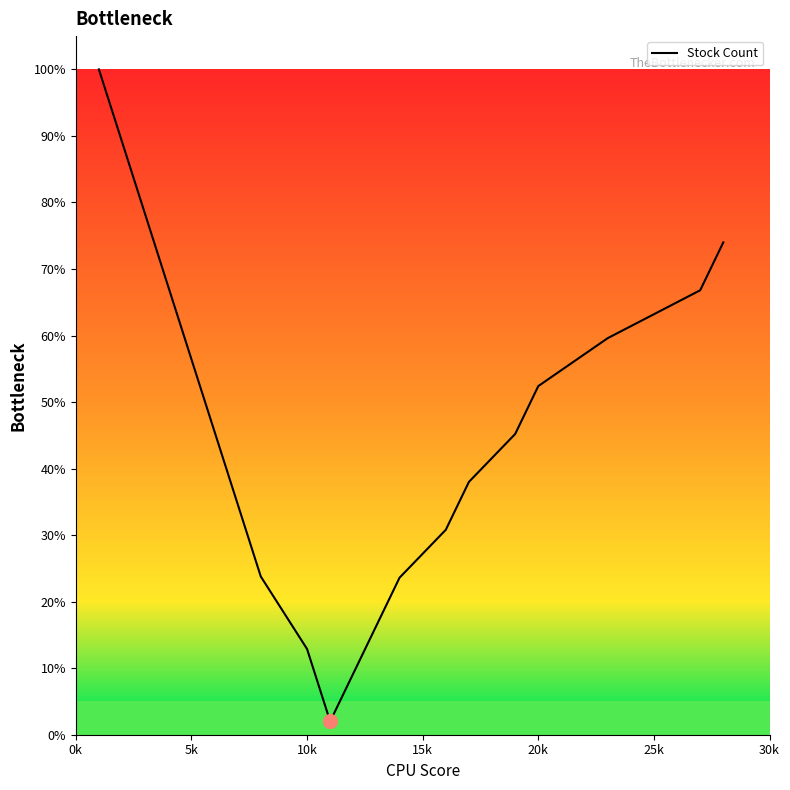

What is the difference between the maximum and minimum values?

98.0